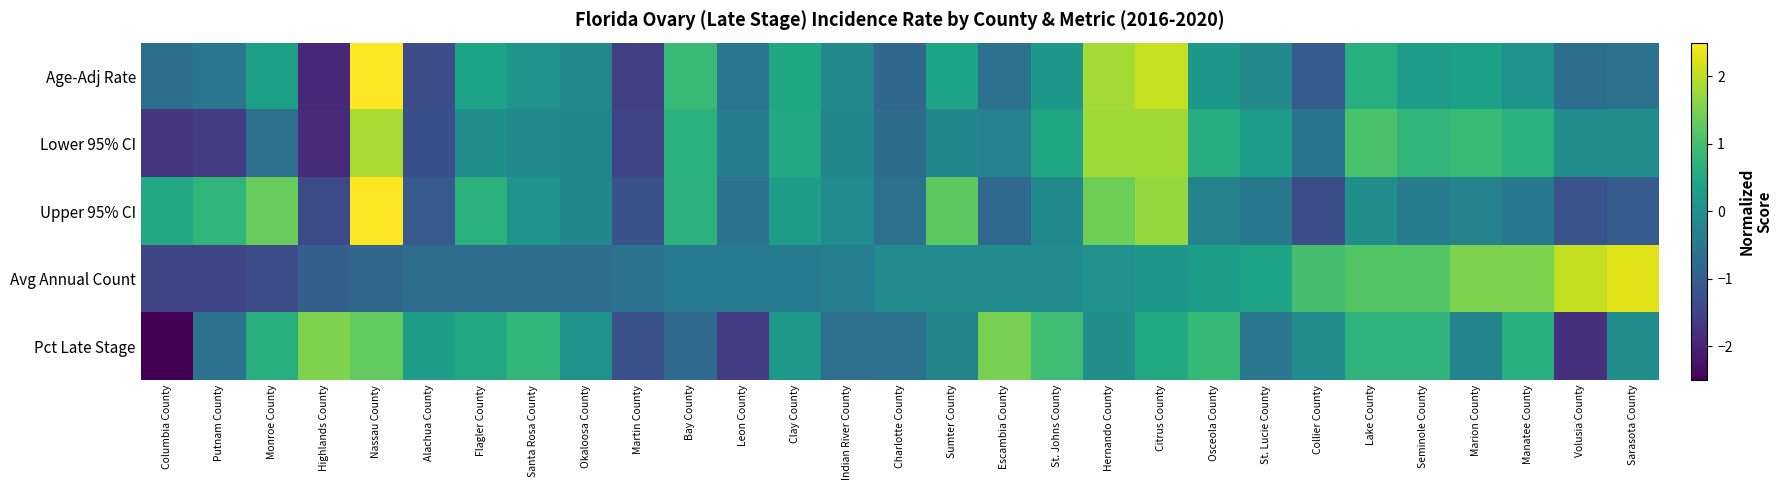

What is the minimum value shown in the chart?

-2.8